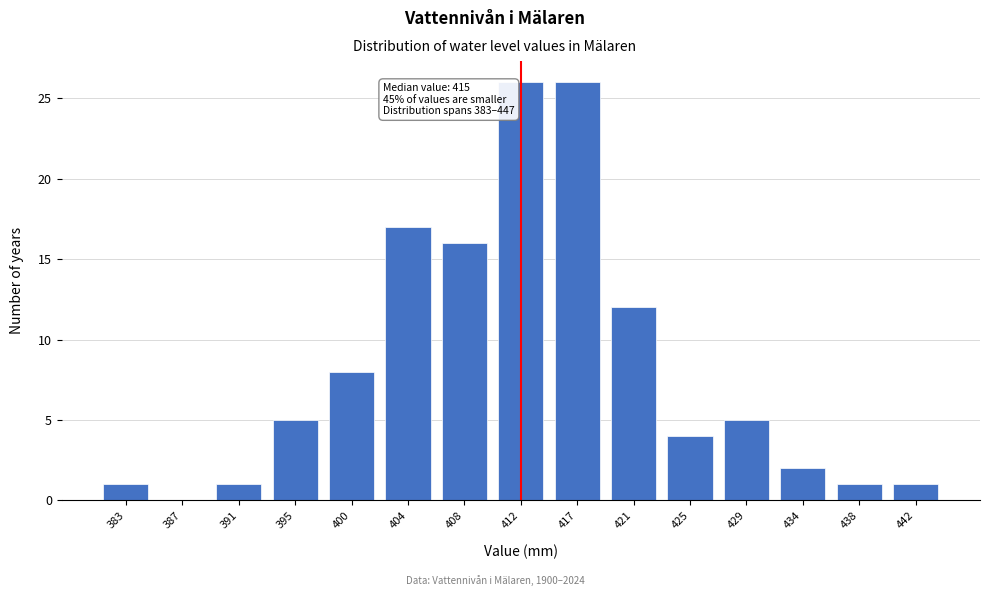

Reading left to right, extract all data points from this chart.

383=1	387=0	391=1	395=5	400=8	404=17	408=16	412=26	417=26	421=12	425=4	429=5	434=2	438=1	442=1